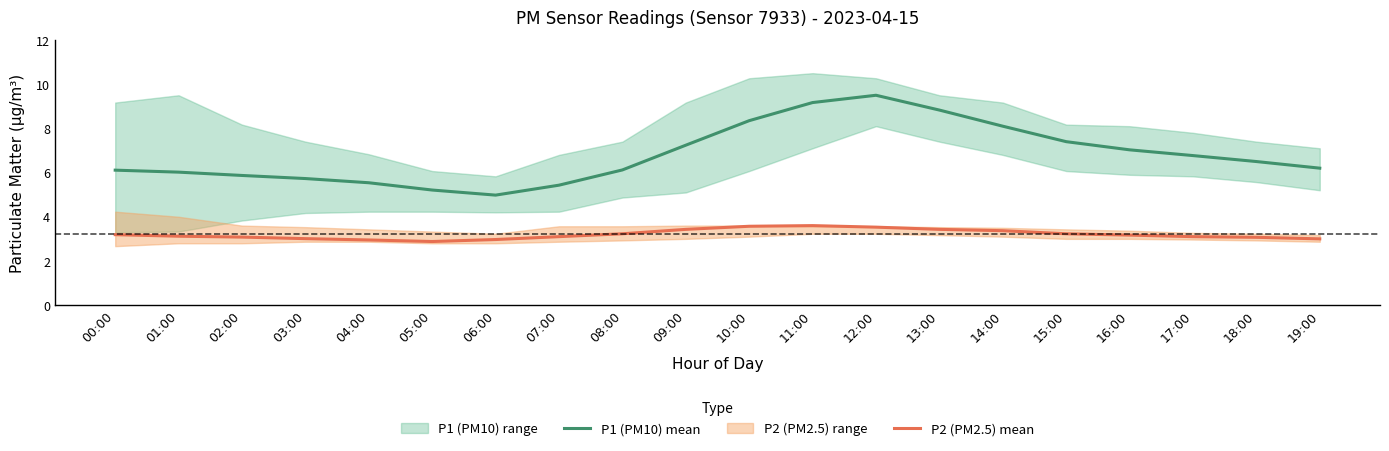

True or false: P2 (PM2.5) mean and P1 (PM10) mean intersect in this chart.

False